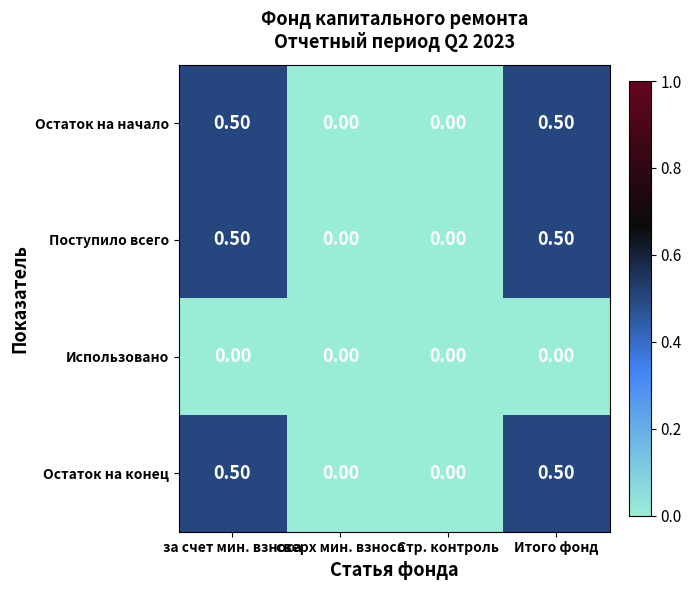

What is the sum of all Остаток на конец values?

1.0